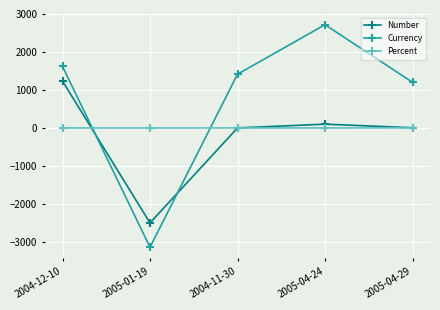

What are all the series names shown in the legend?

Number, Currency, Percent